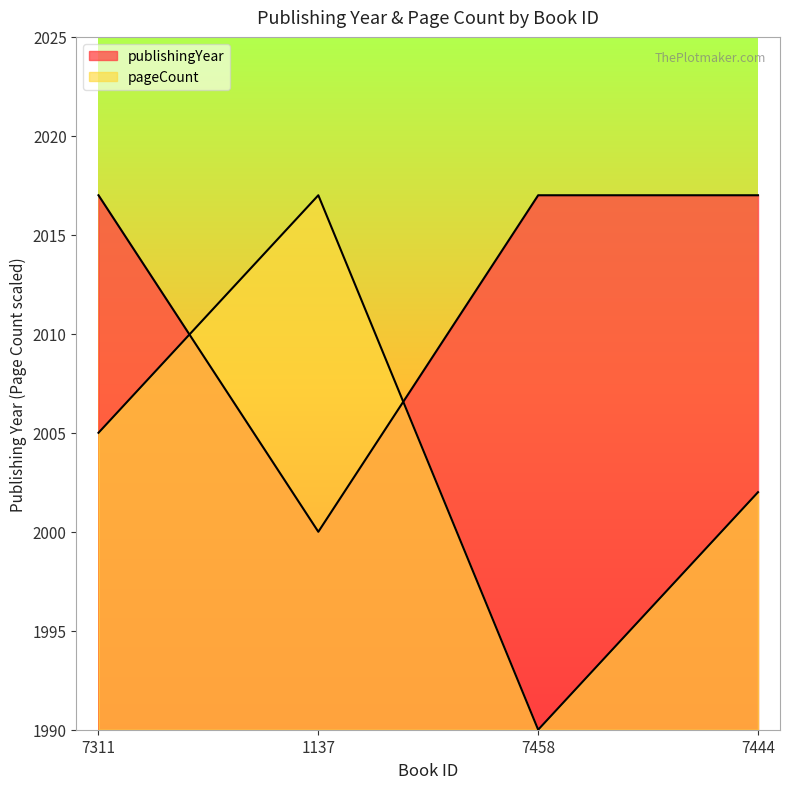

Reading left to right, extract all data points from this chart.

publishingYear: 7311=2017	1137=2000	7458=2017	7444=2017
pageCount: 7311=2005	1137=2017	7458=1990	7444=2002